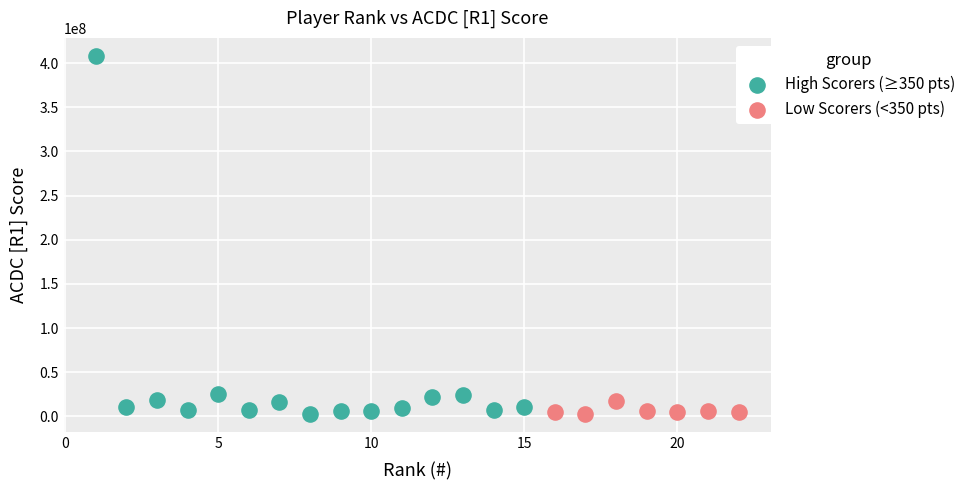

Which series has the largest Y range (max minus min)?

High Scorers (≥350 pts)